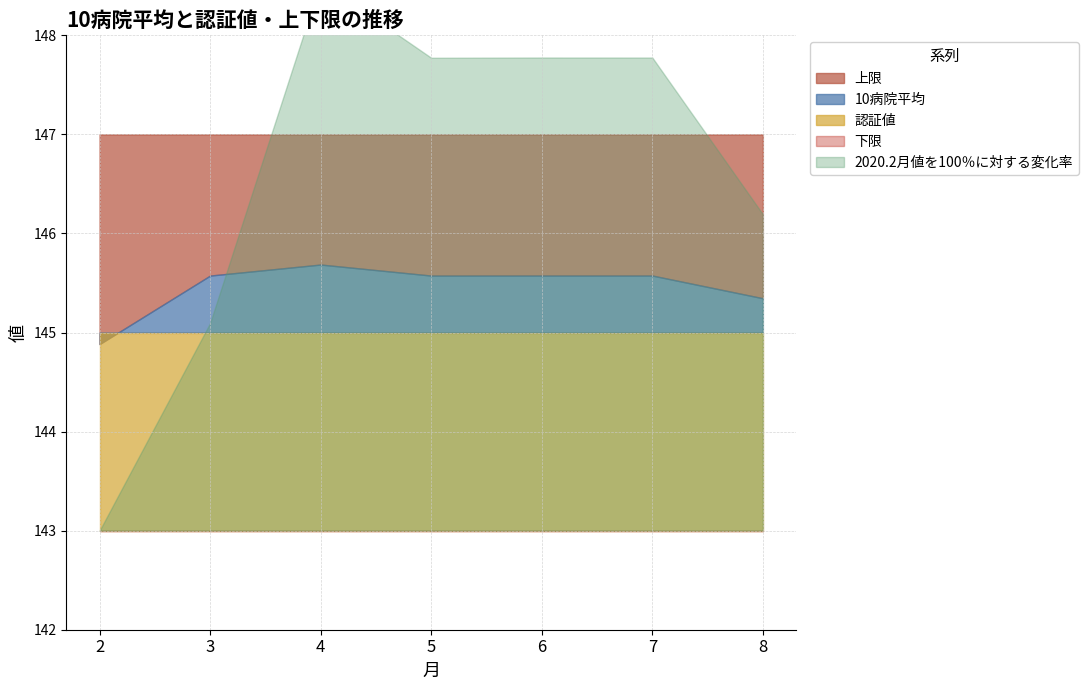

What is the difference between the 10病院平均 values at 3 and 8?

0.2